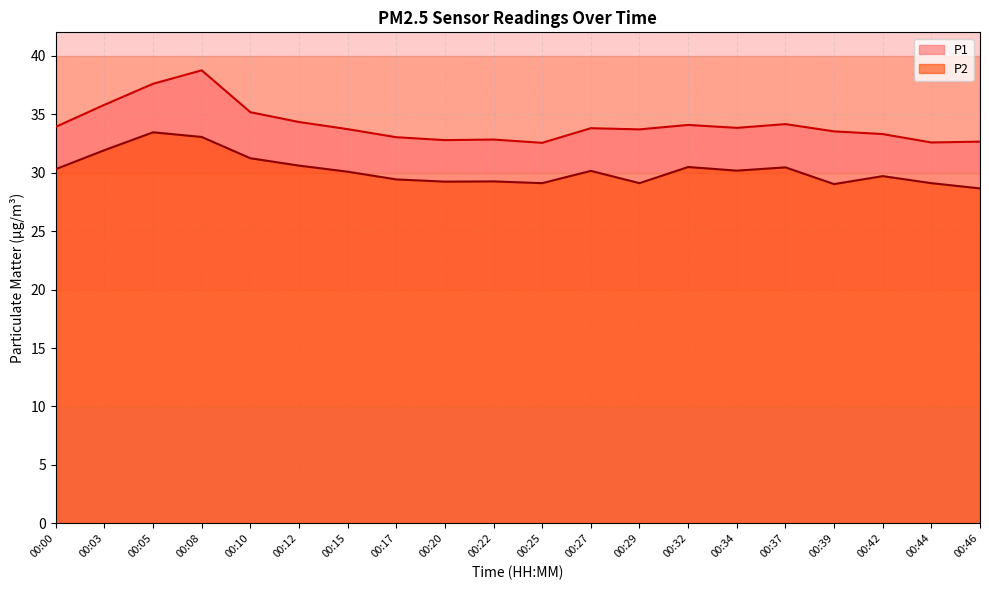

Reading right to left, extract all data points from this chart.

P1: 32.6	32.6	33.3	33.5	34.1	33.8	34.1	33.7	33.8	32.5	32.8	32.8	33.0	33.7	34.3	35.2	38.8	37.6	35.8	33.9
P2: 28.6	29.1	29.7	29.0	30.4	30.2	30.5	29.1	30.1	29.1	29.2	29.2	29.4	30.1	30.6	31.2	33.0	33.5	31.9	30.3